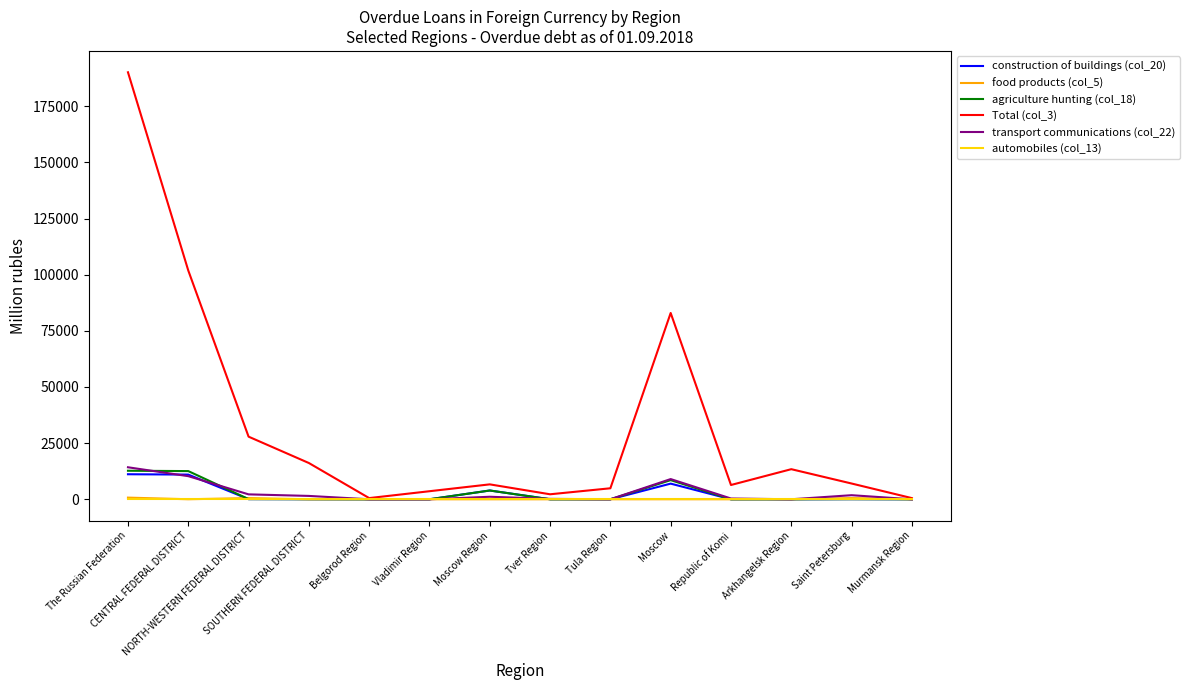

Which series has the largest total across all categories?

Total (col_3)